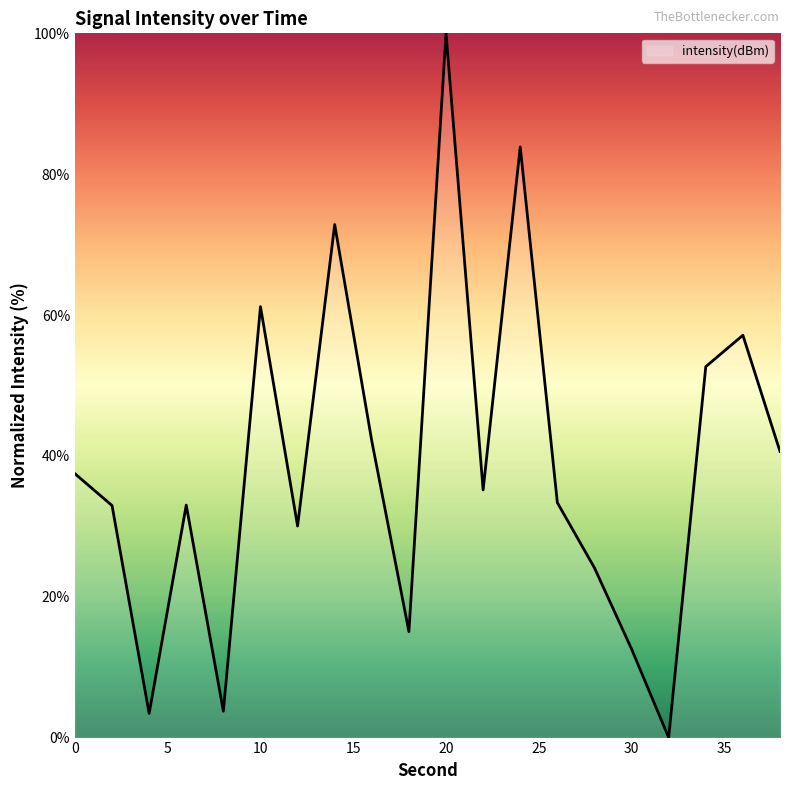

What is the greatest value displayed?

100.0